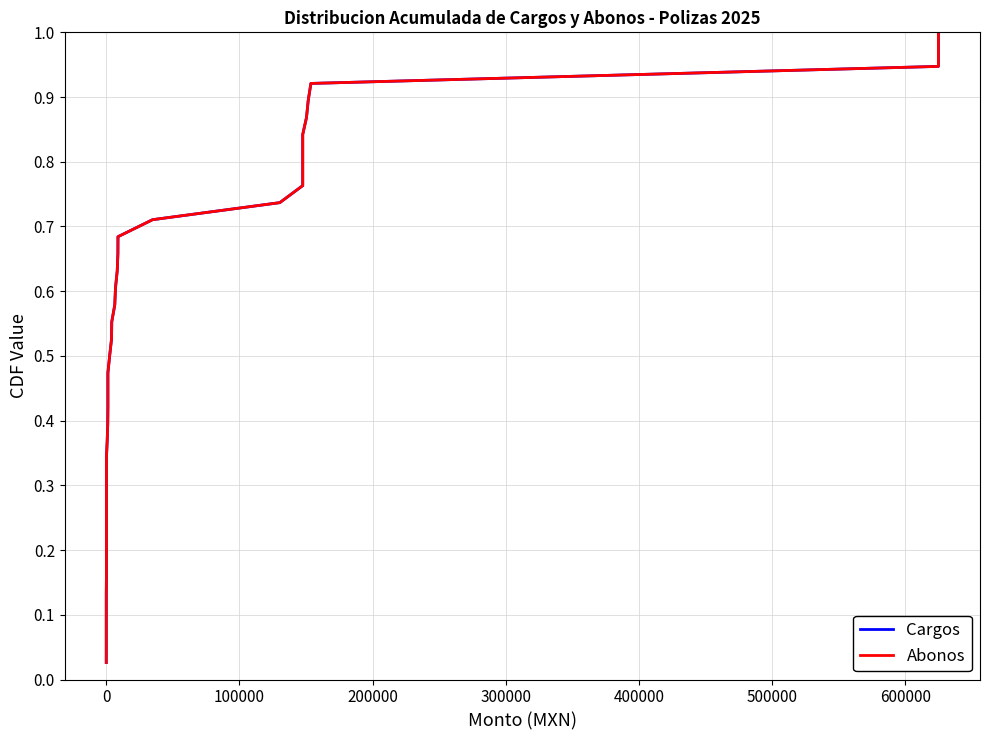

What are all the series names shown in the legend?

Cargos, Abonos